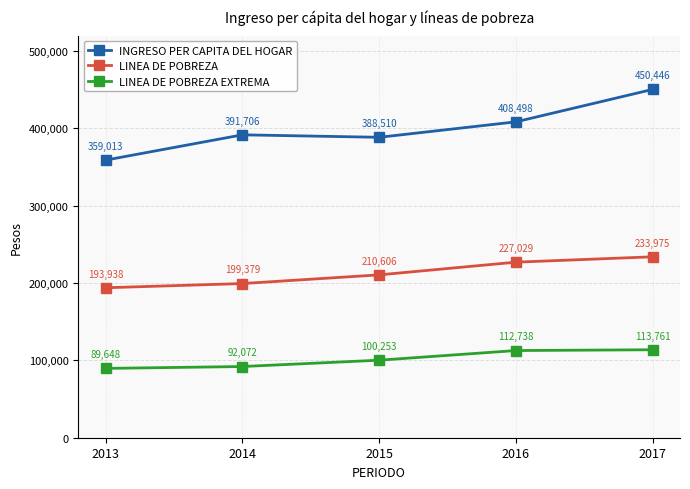

Rank the series by their average value, from lowest to highest.

LINEA DE POBREZA EXTREMA, LINEA DE POBREZA, INGRESO PER CAPITA DEL HOGAR